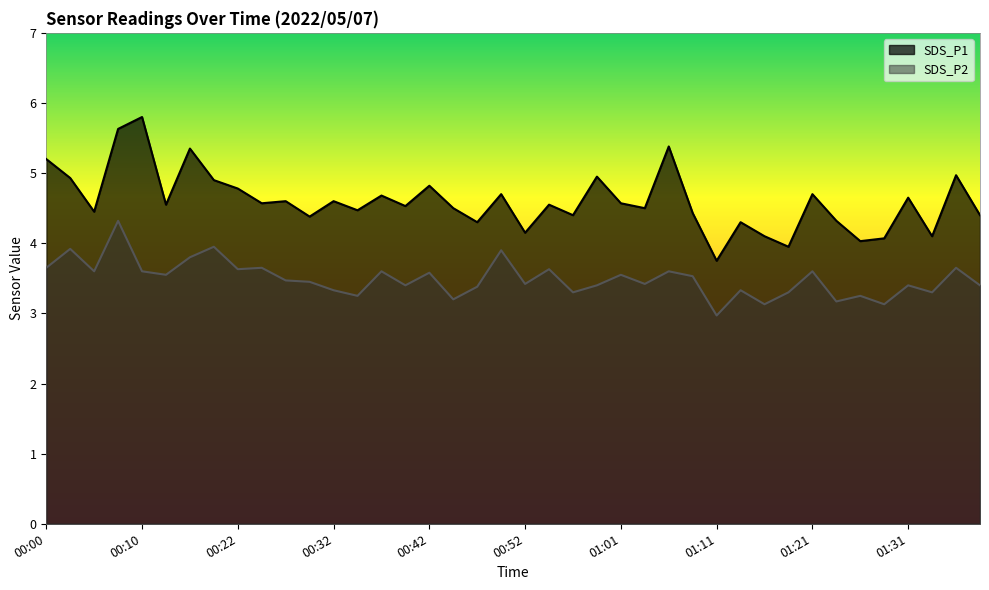

What is the value of the SDS_P2 point at the 37th from the left?

3.4